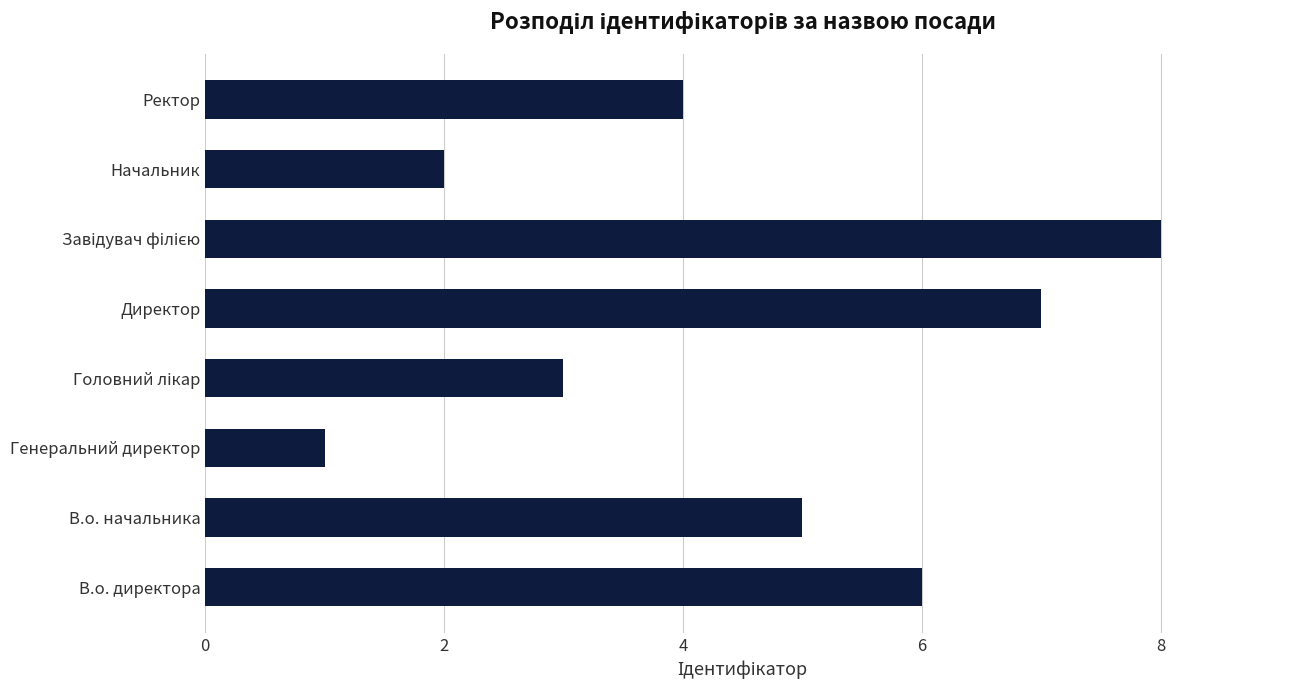

Reading top to bottom, list all the values displayed in this chart.

4	2	8	7	3	1	5	6